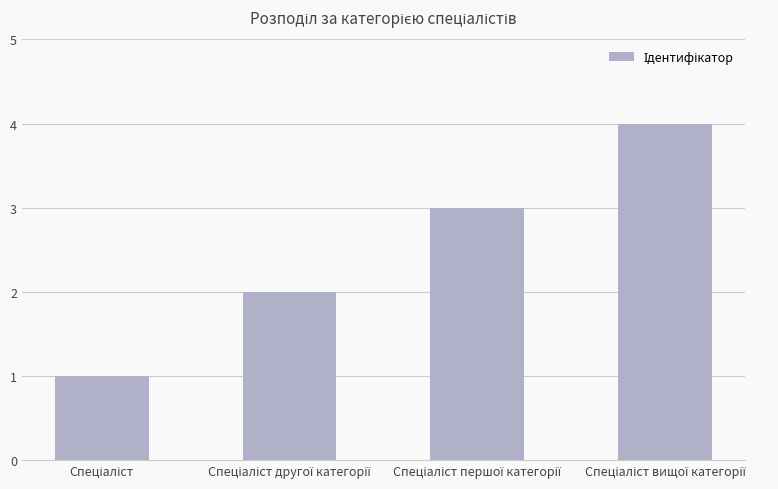

What is the sum of all values?

10